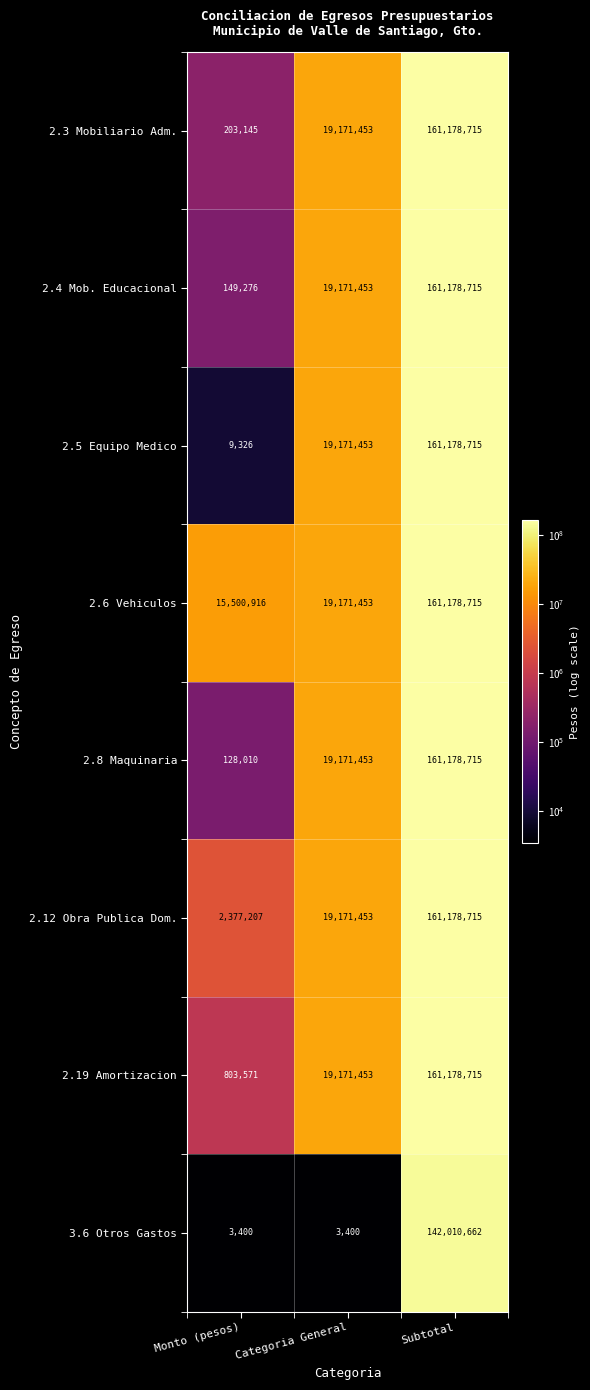

Which category has the highest value across all series?

Subtotal